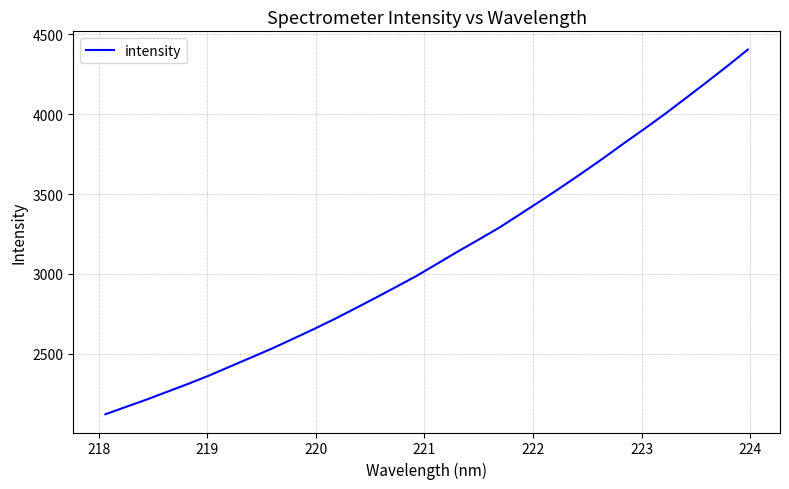

What is the minimum value shown in the chart?

2123.1